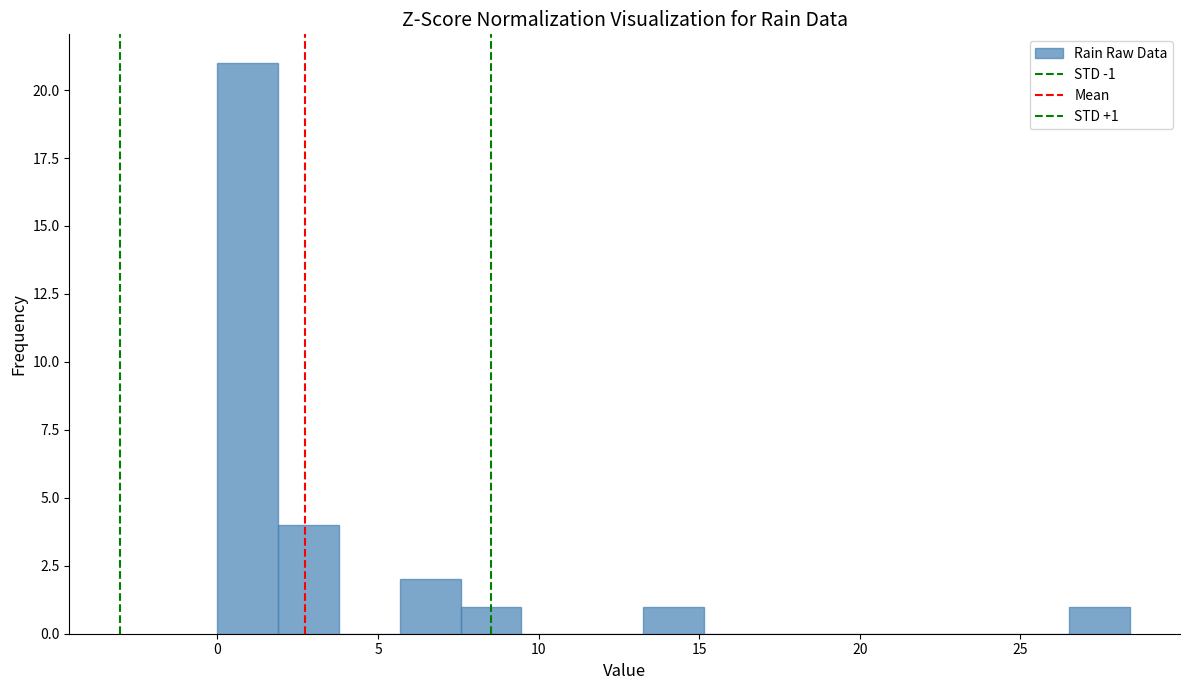

Around what value on the x-axis is the tallest bar? Give the approximate position of its centre, as read against the axis.

1.0